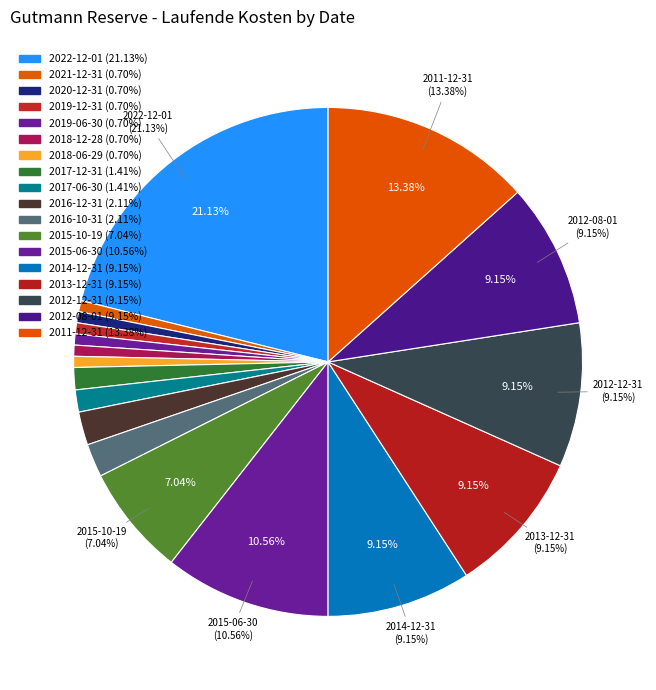

How many slices are in this pie chart?

18